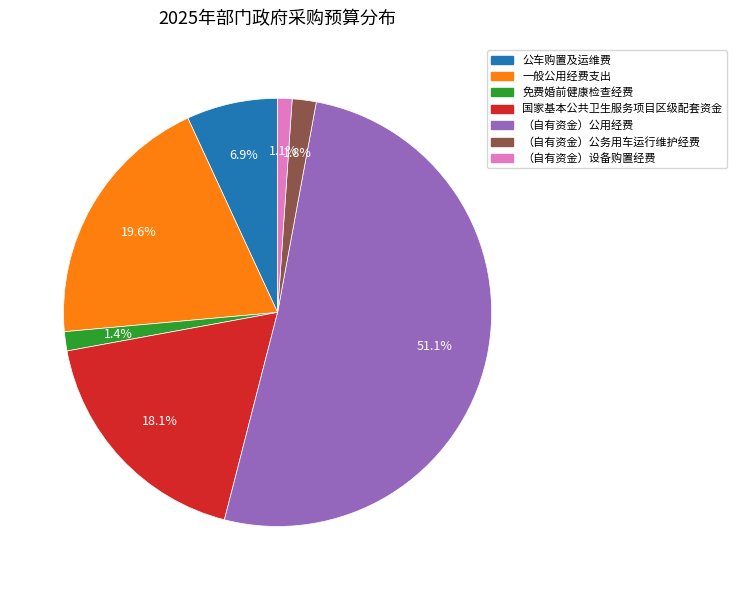

Does 一般公用经费支出 account for over 50% of the chart?

No